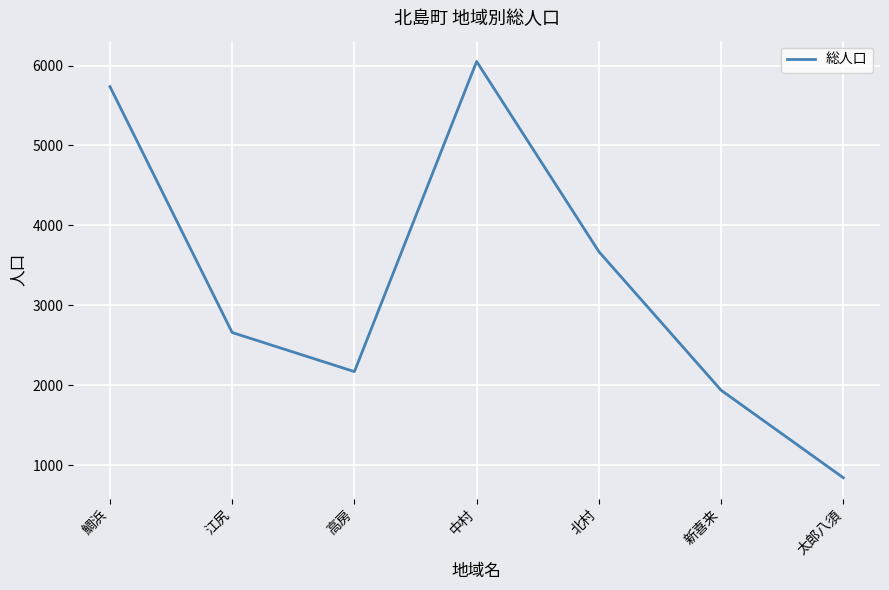

List the labels in order of value, smallest first.

太郎八須, 新喜来, 高房, 江尻, 北村, 鯛浜, 中村